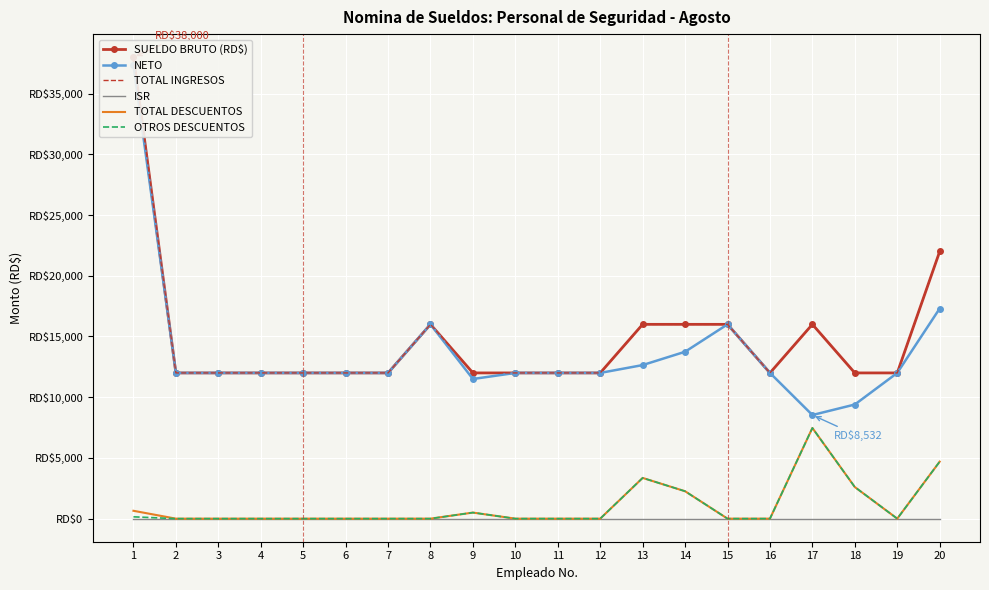

At how many categories does at least one series exceed 6826?

20